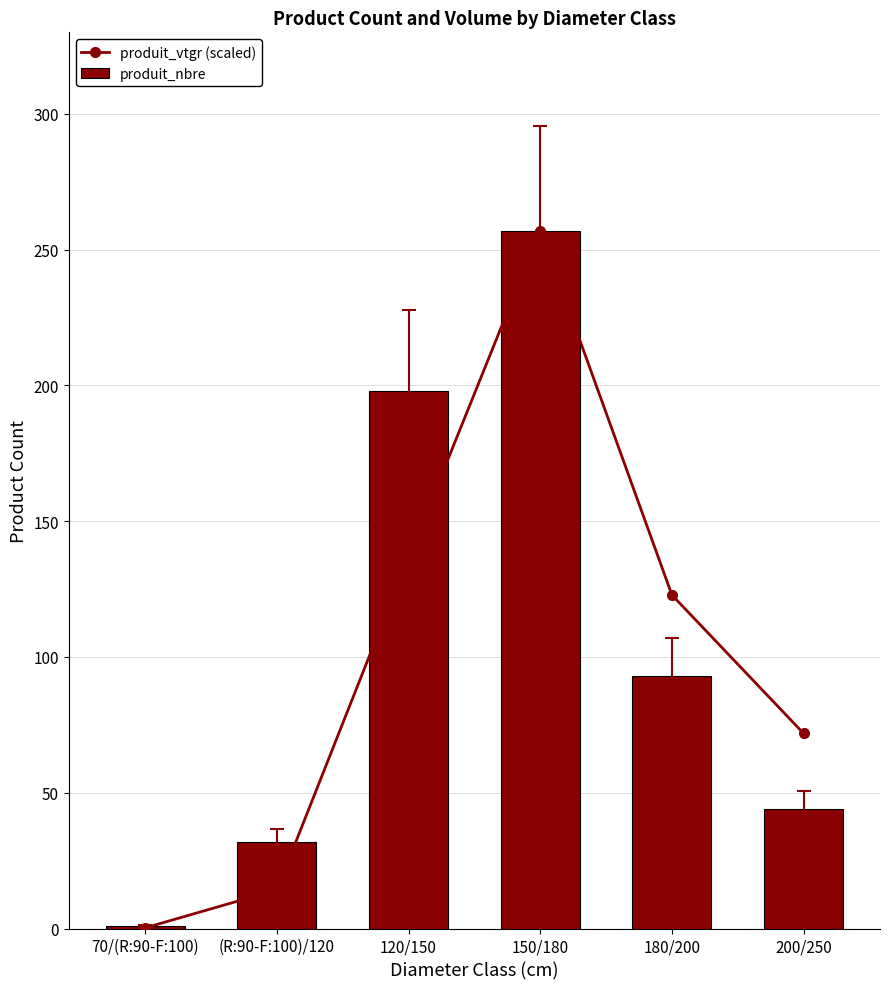

What is the difference between the produit_nbre values at 200/250 and 70/(R:90-F:100)?

43